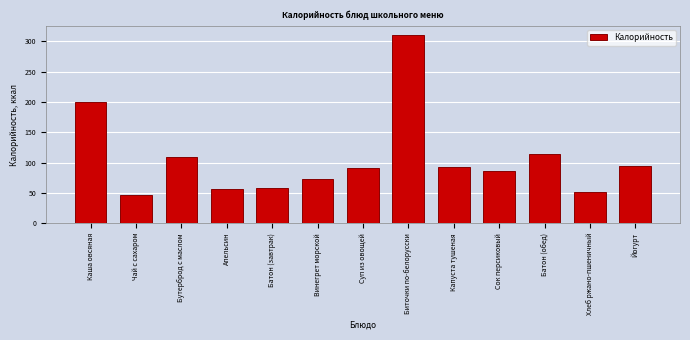

What is the sum of all values?

1383.8